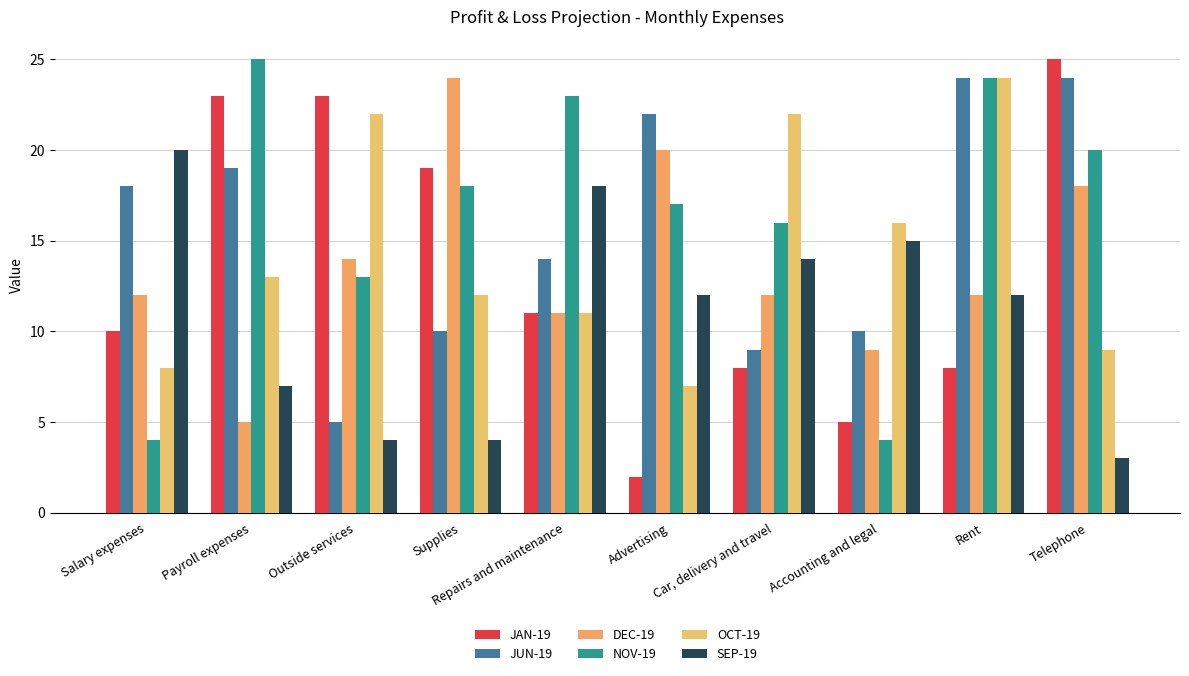

What is the label of the 7th bar from the left?

Car, delivery and travel